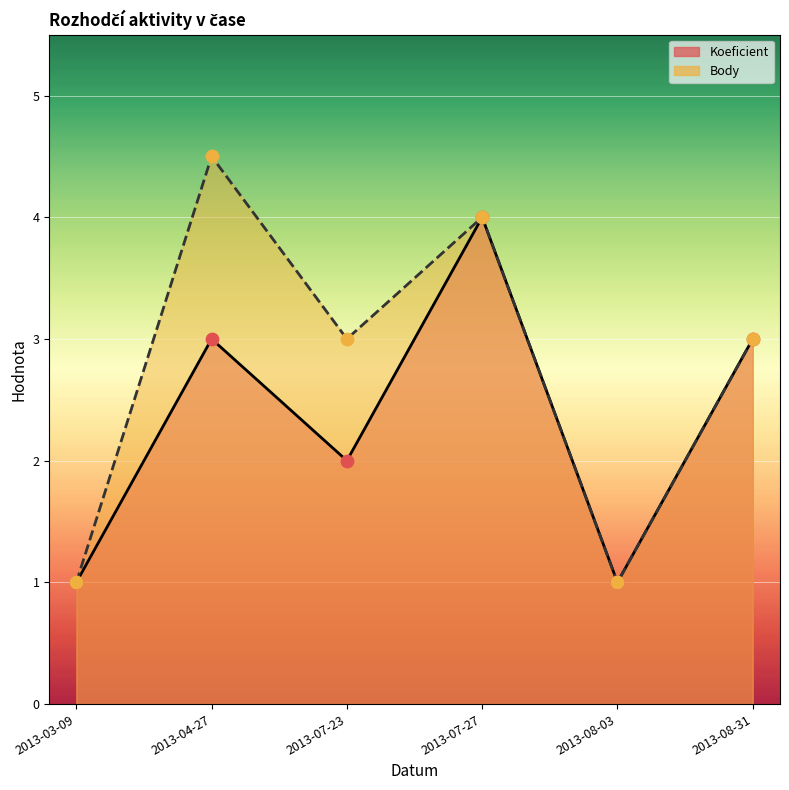

Which series contains the lowest Y value?

Koeficient